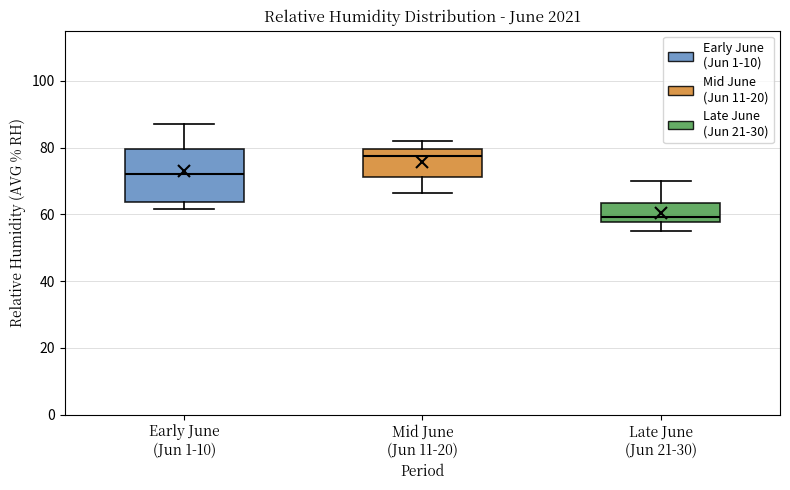

Where is the upper edge of the box for Mid June (Jun 11-20) on the y-axis? The values are not printed on the chart, so give them approximately, as read against the axis.

80